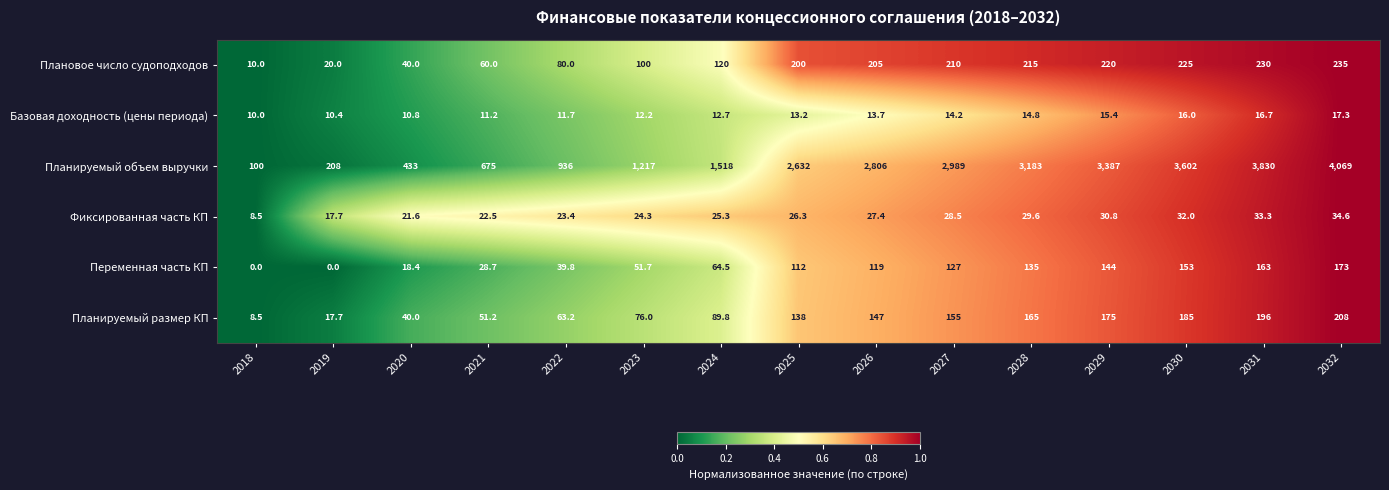

Count the number of data series in this chart.

6